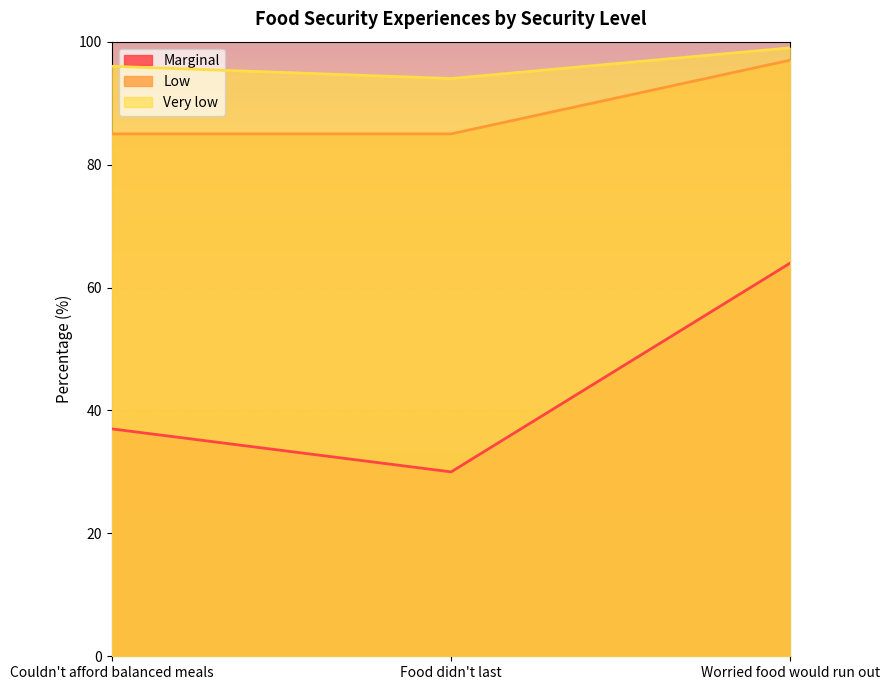

Reading left to right, what are all the values shown in this chart?

Marginal: 37	30	64
Low: 85	85	97
Very low: 96	94	99